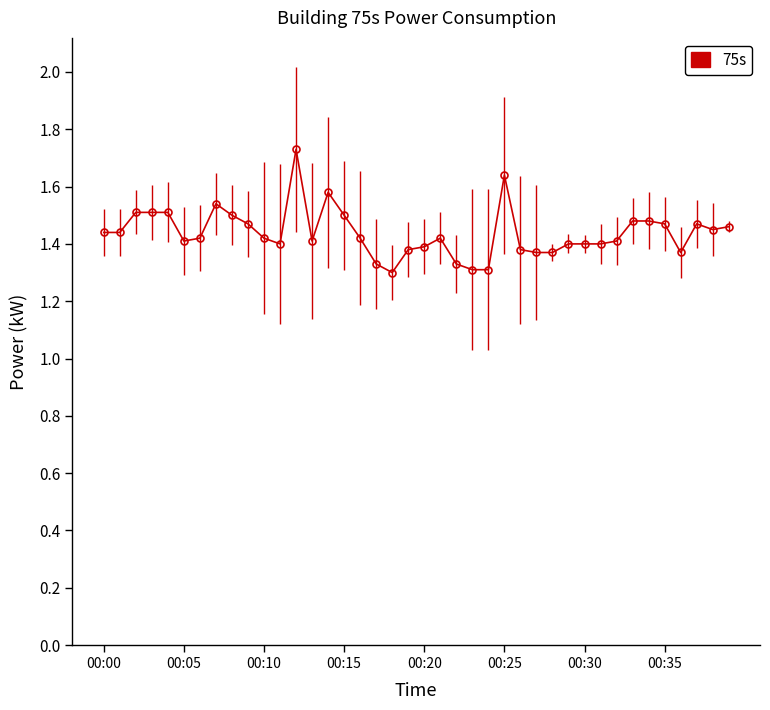

How many categories are shown in the chart?

40